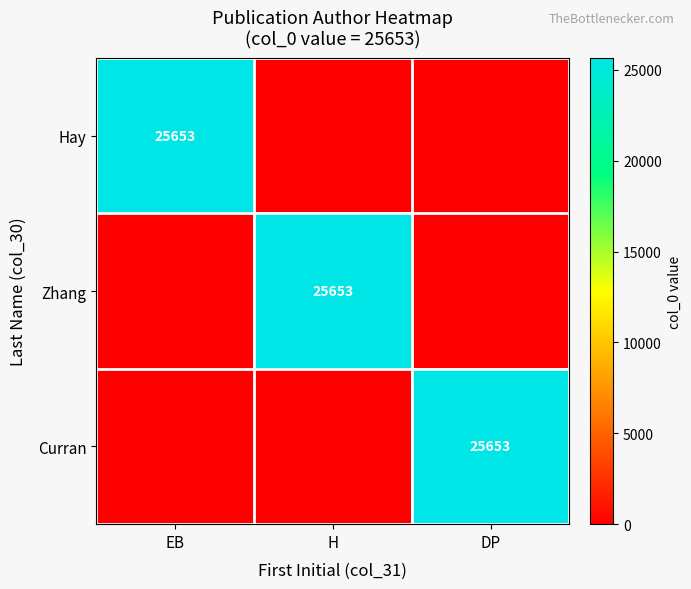

The Zhang series shows 5212 at H. True or false?

False